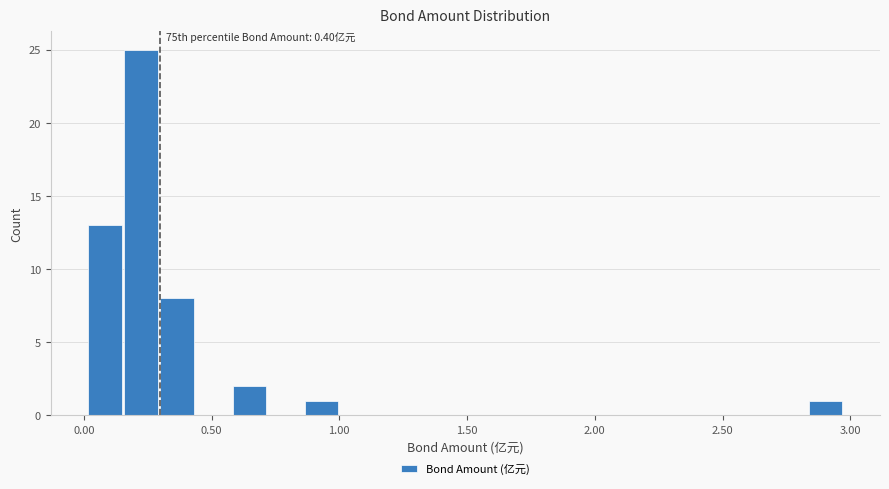

Around what value on the x-axis is the tallest bar? Give the approximate position of its centre, as read against the axis.

0.20